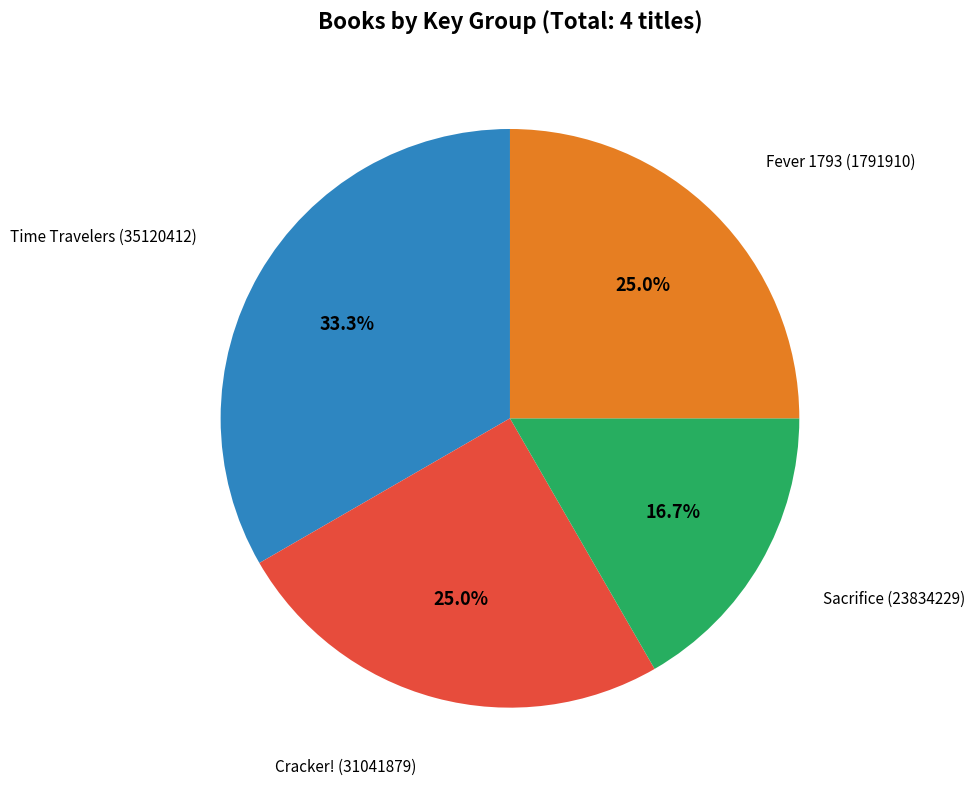

Does any single category account for the majority?

No